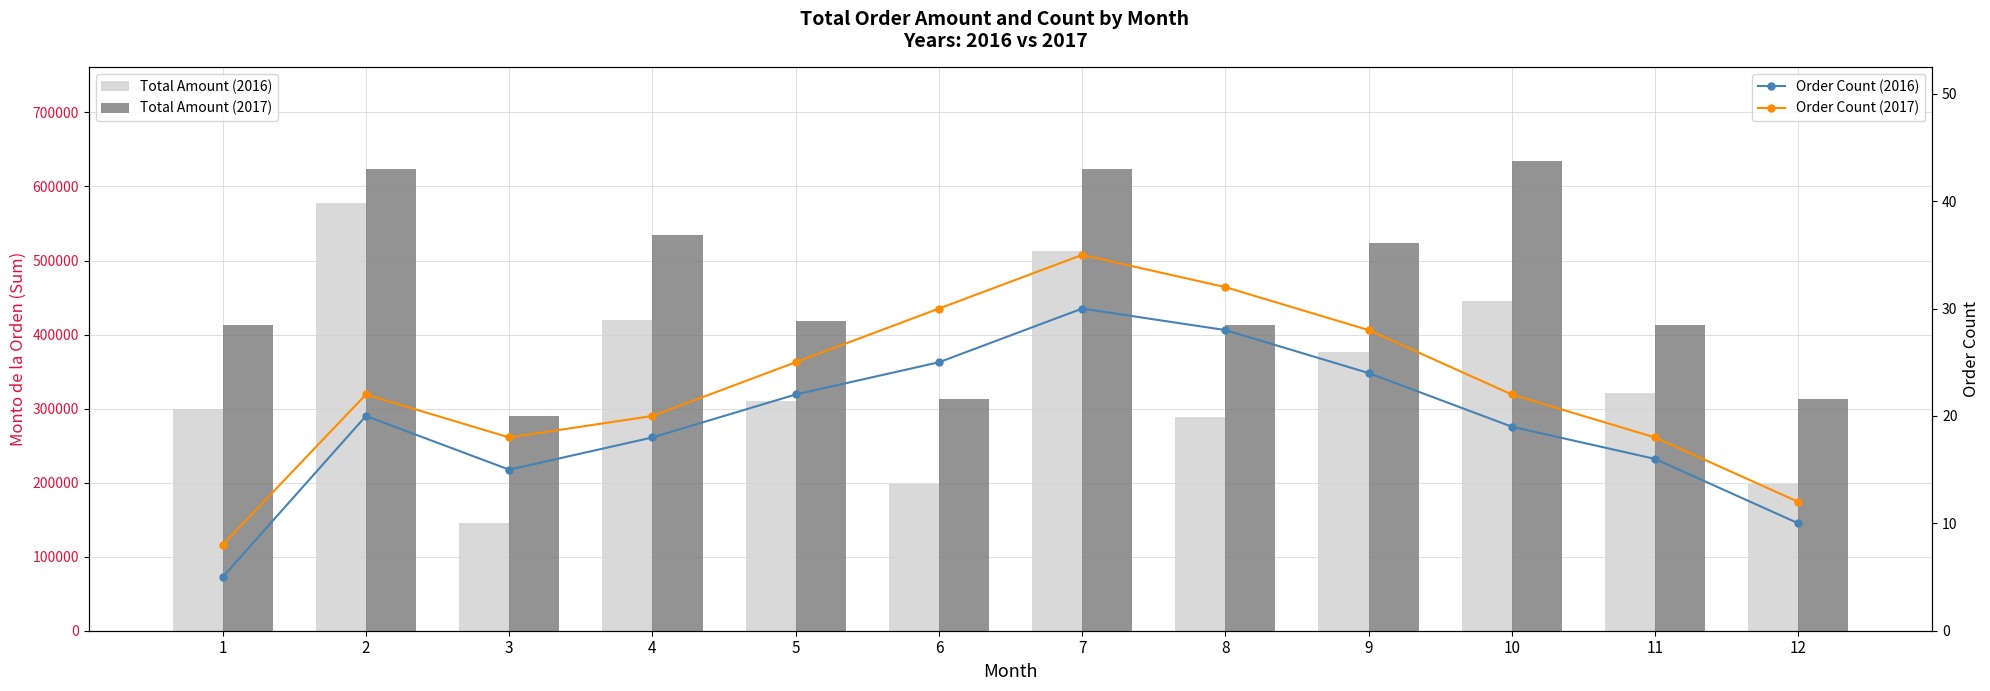

At which category is the sum across all series the highest?

2